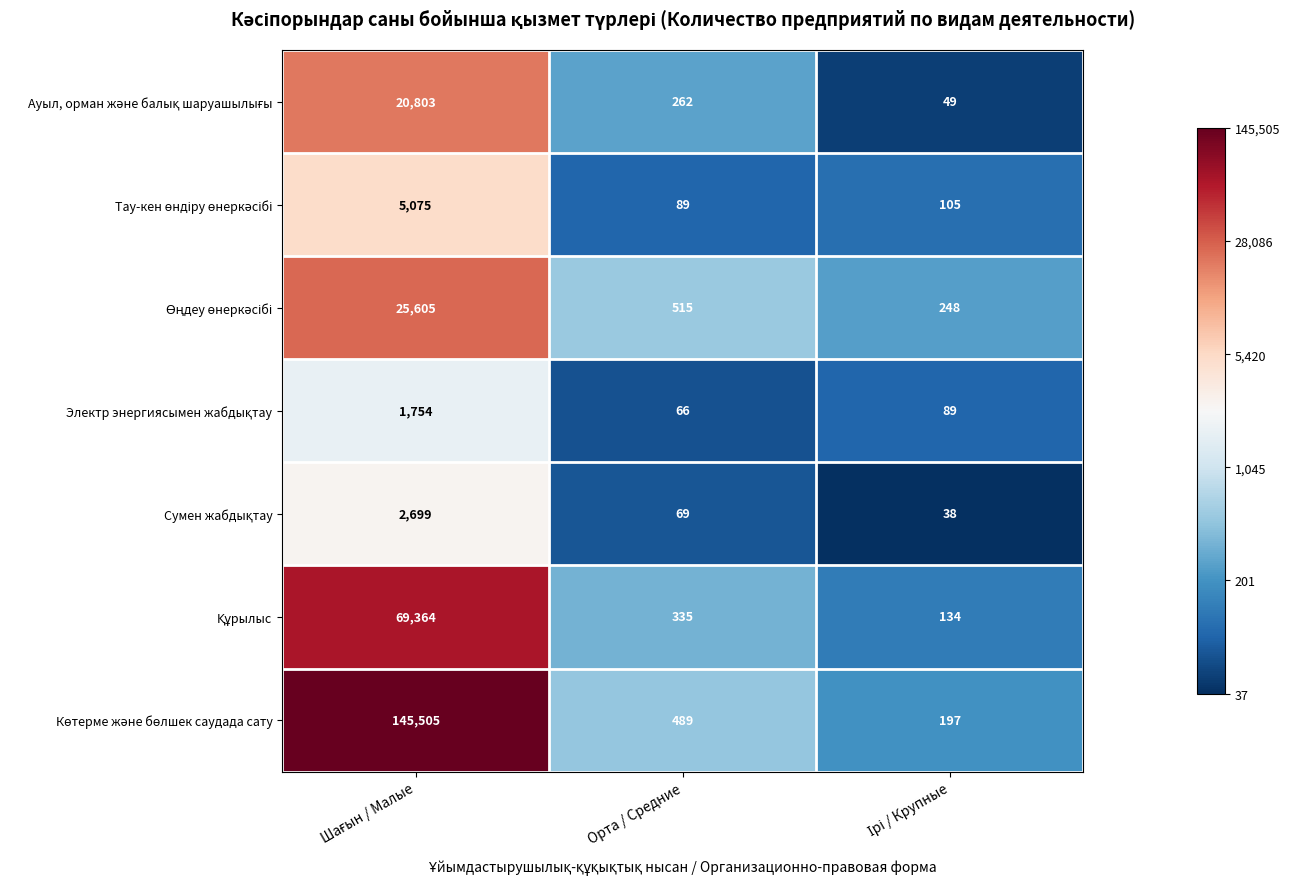

Count the number of categories in the chart.

3